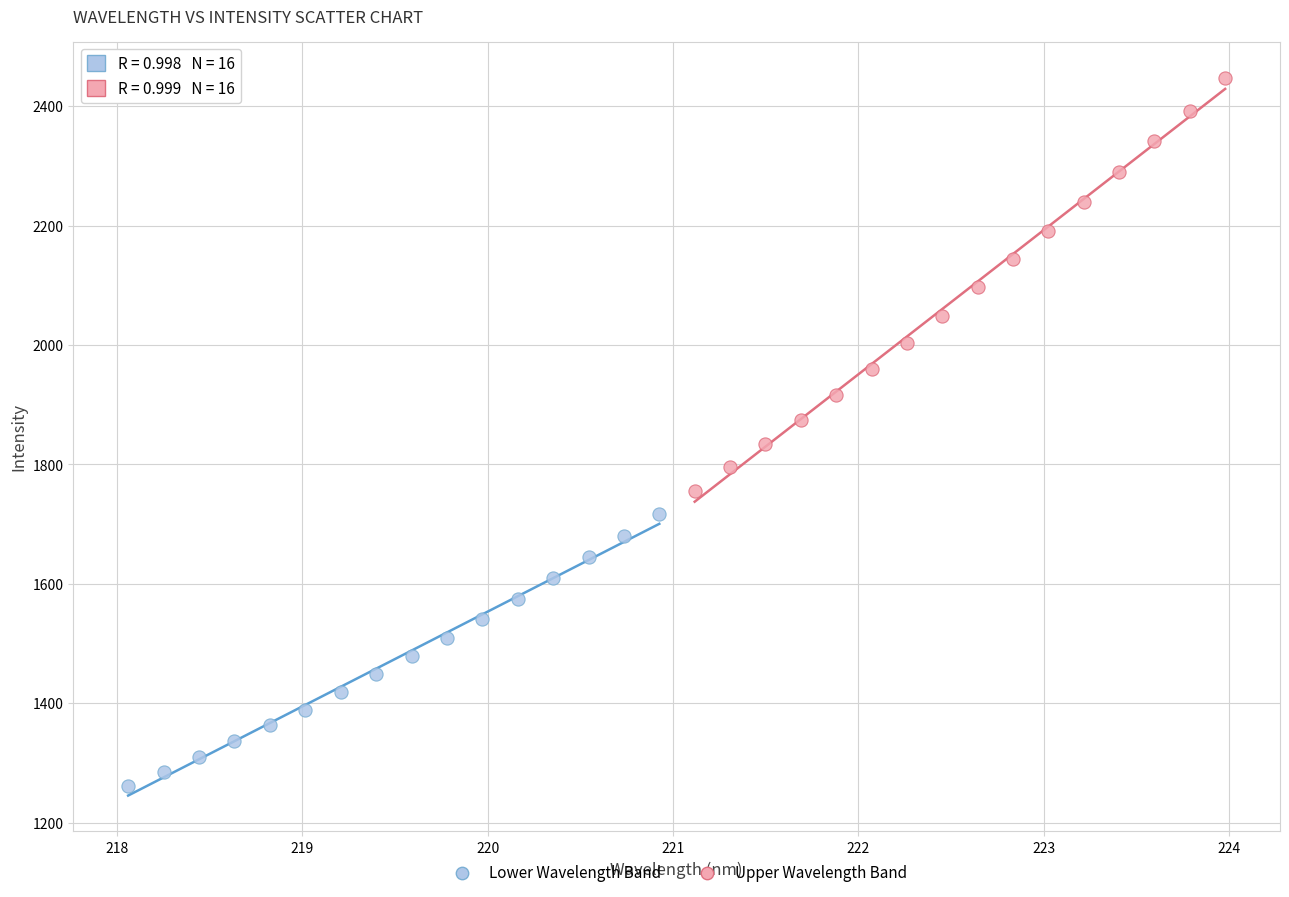

Which series contains the lowest Y value?

Lower Wavelength Band